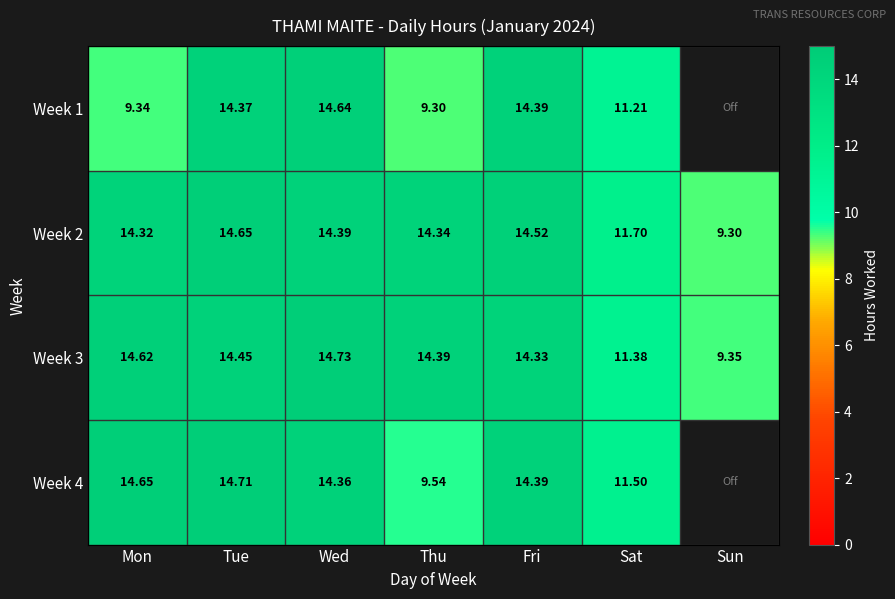

Is the value of Week 4 at Thu greater than the value of Week 3 at Wed?

No